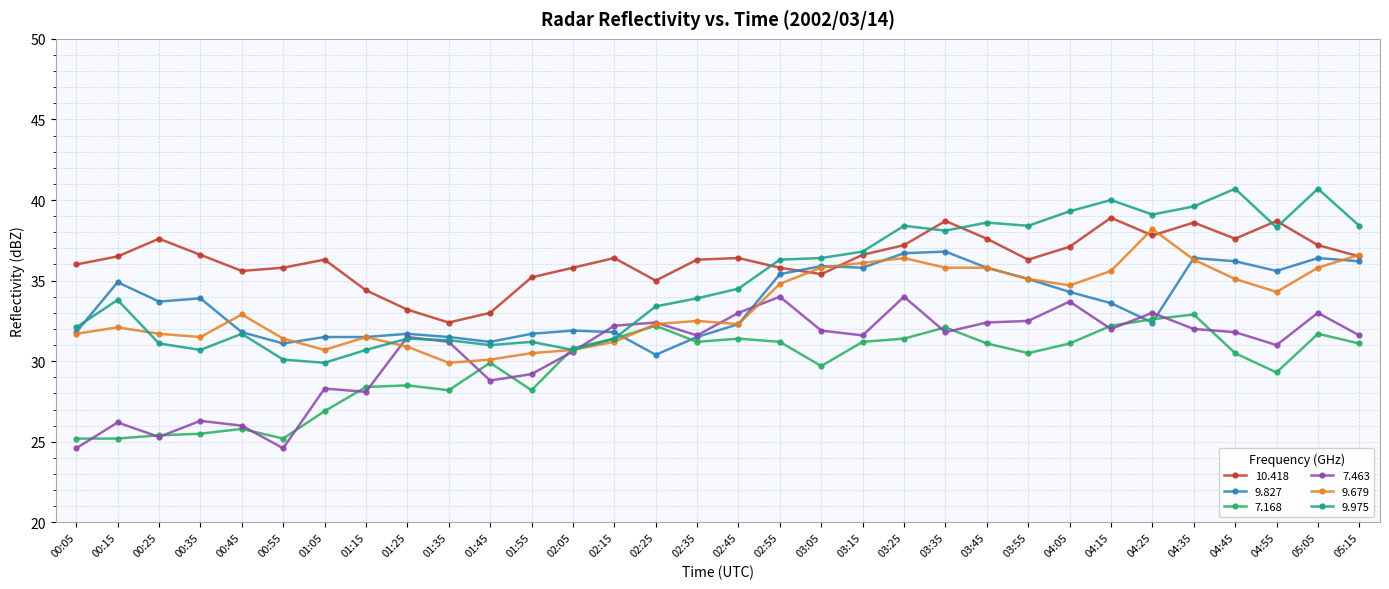

Is it true that 9.827 equals 36.4 at 04:35?

True